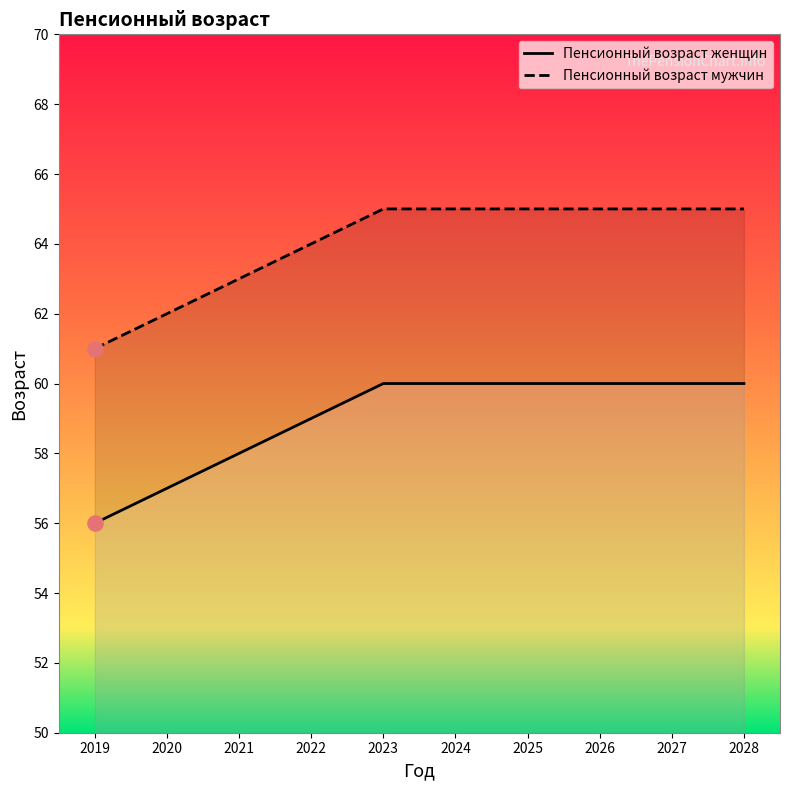

Which series contains the lowest Y value?

Пенсионный возраст женщин